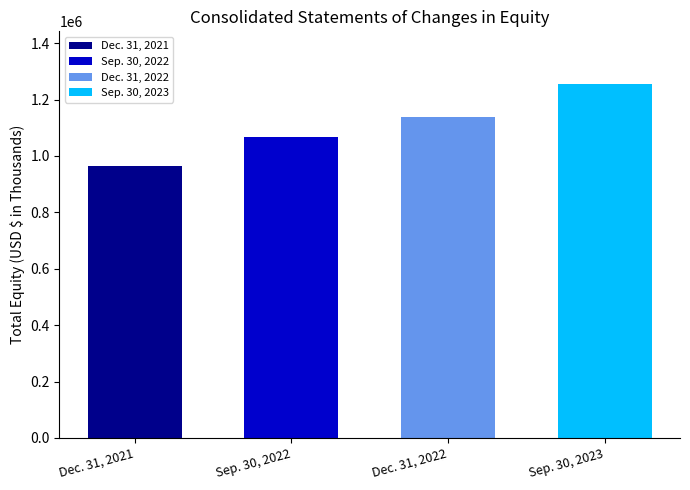

Reading left to right, list all the values displayed in this chart.

Dec. 31, 2021=963892	Sep. 30, 2022=1068731	Dec. 31, 2022=1138310	Sep. 30, 2023=1253644